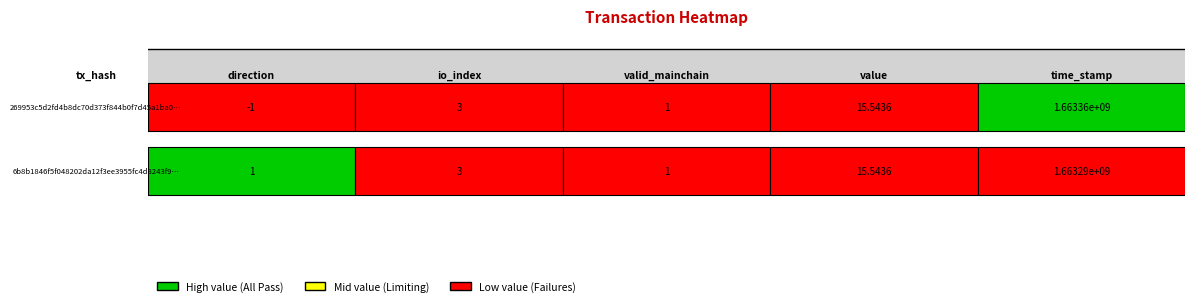

Reading left to right, transcribe all the data shown in this chart.

269953c5d2fd4b8dc70d373f844b0f7d45a1ba0: -1.0	3.0	1.0	15.5	1663355232.0
6b8b1846f5f048202da12f3ee3955fc4d8243f9: 1.0	3.0	1.0	15.5	1663289010.0